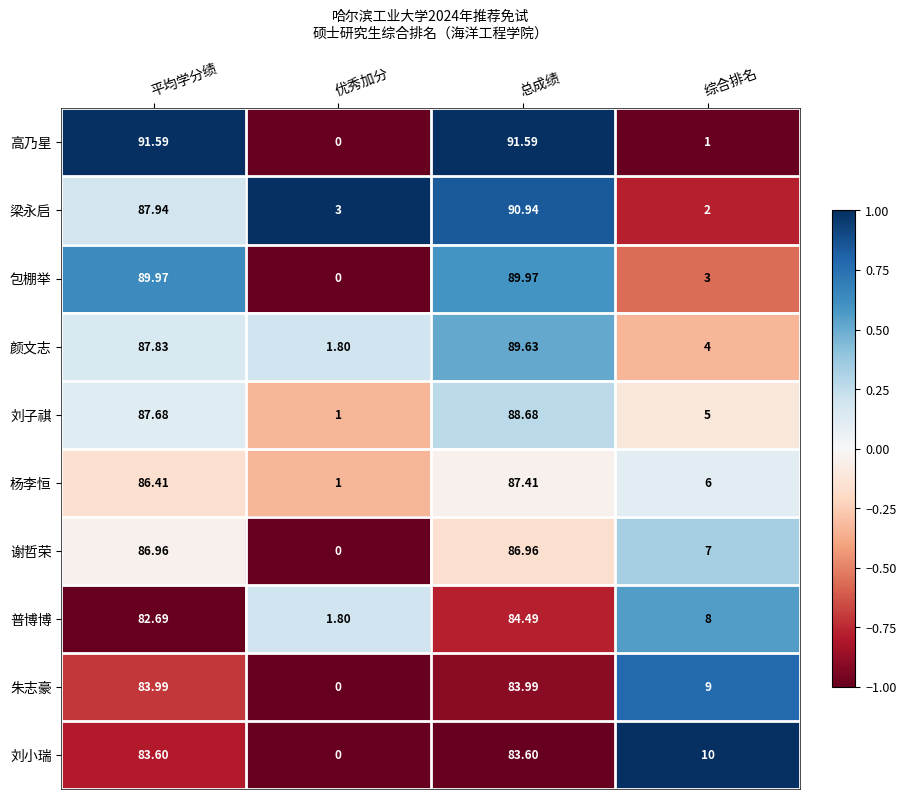

Rank the series at 综合排名 from highest to lowest value.

刘小瑞, 朱志豪, 普博博, 谢哲荣, 杨李恒, 刘子祺, 颜文志, 包棚举, 梁永启, 高乃星